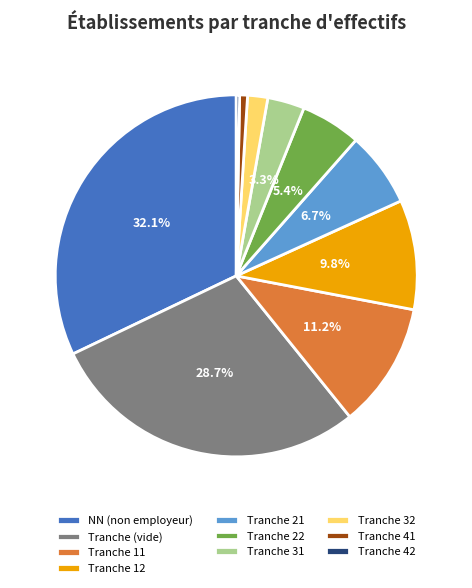

What is the largest slice in the pie chart?

NN (non employeur)